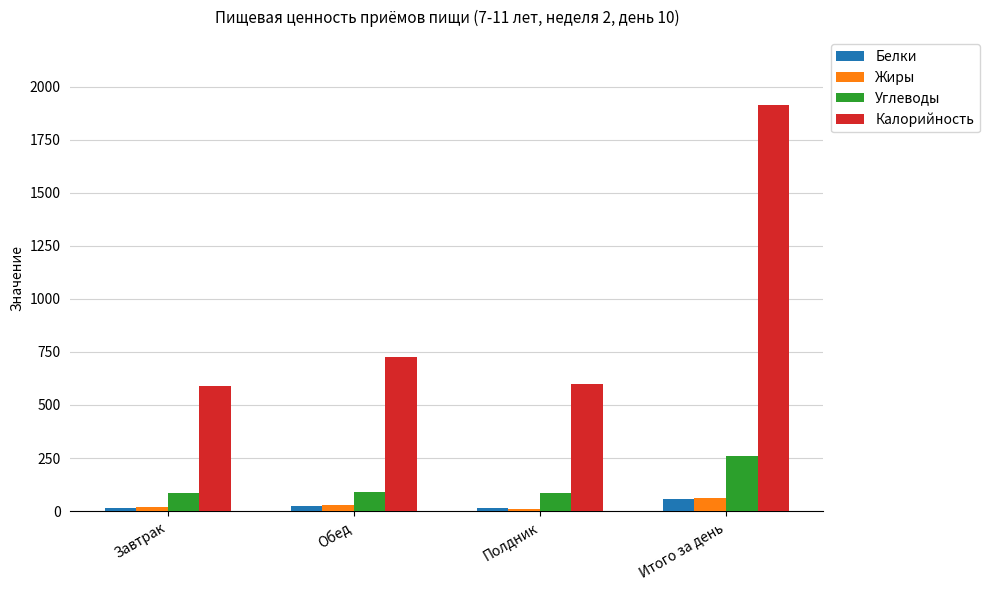

How many distinct data groups are displayed?

4